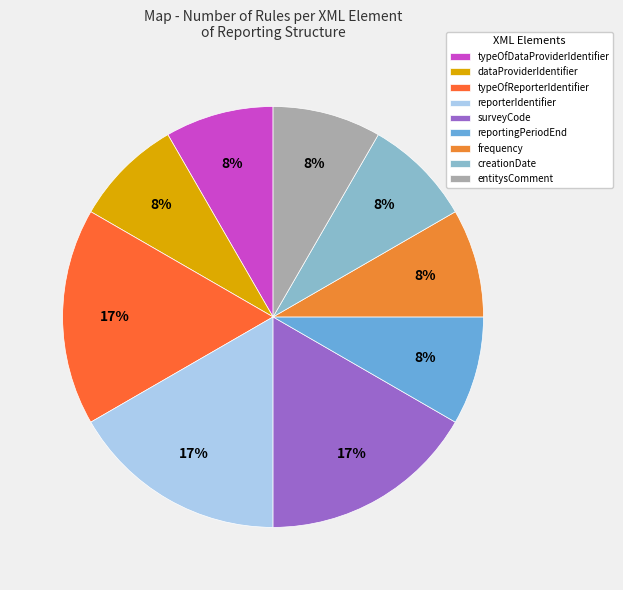

Is it true that typeOfDataProviderIdentifier is 8% of the pie?

True